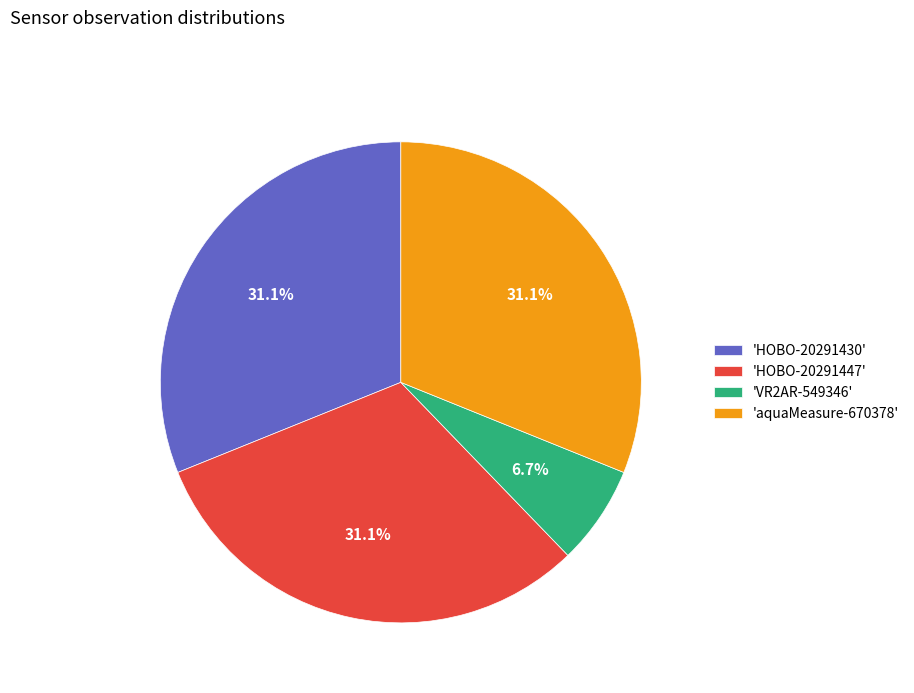

Is there any slice that represents more than half of the pie?

No